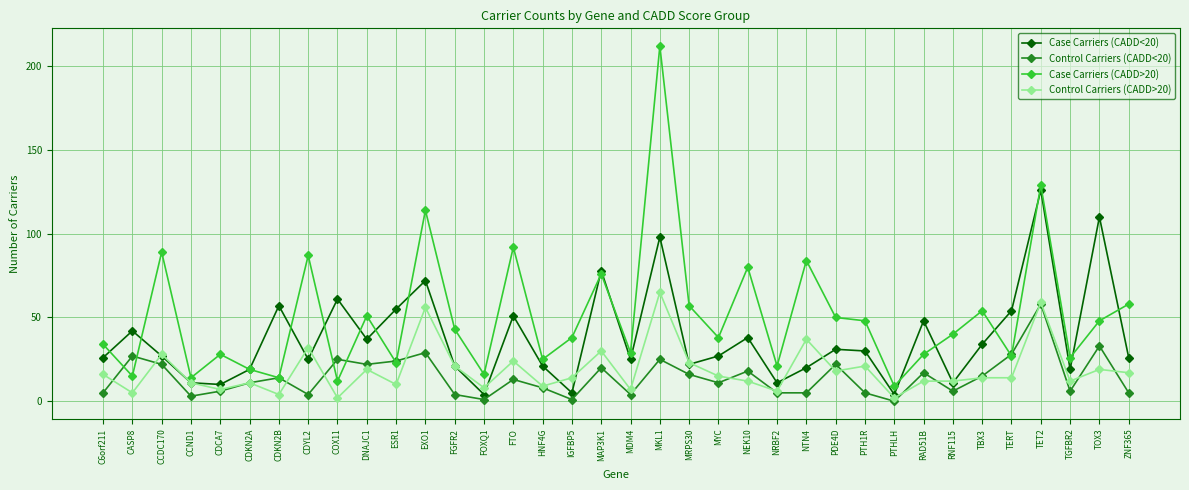

Where is the first local maximum for Case Carriers (CADD<20)?

CASP8